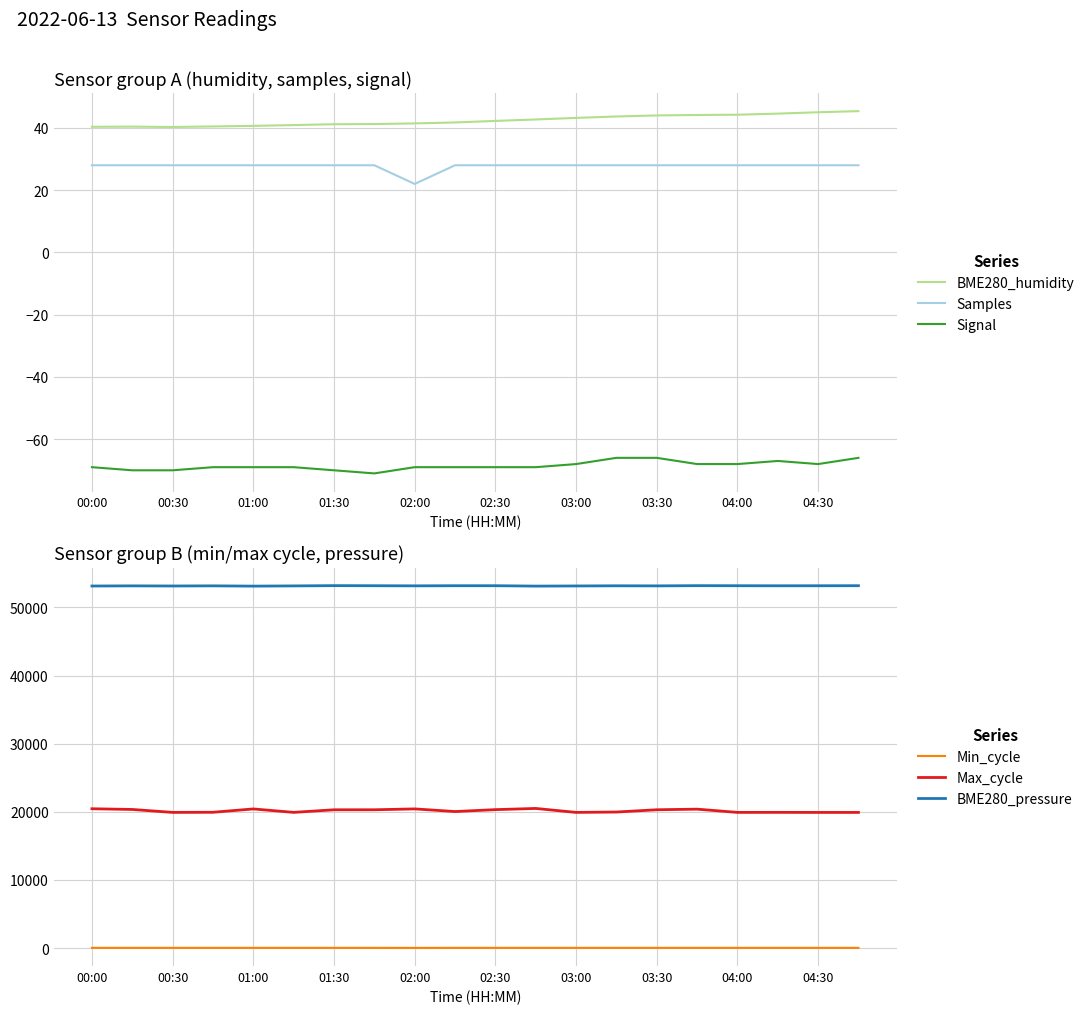

True or false: BME280_pressure and Min_cycle cross at least once.

False